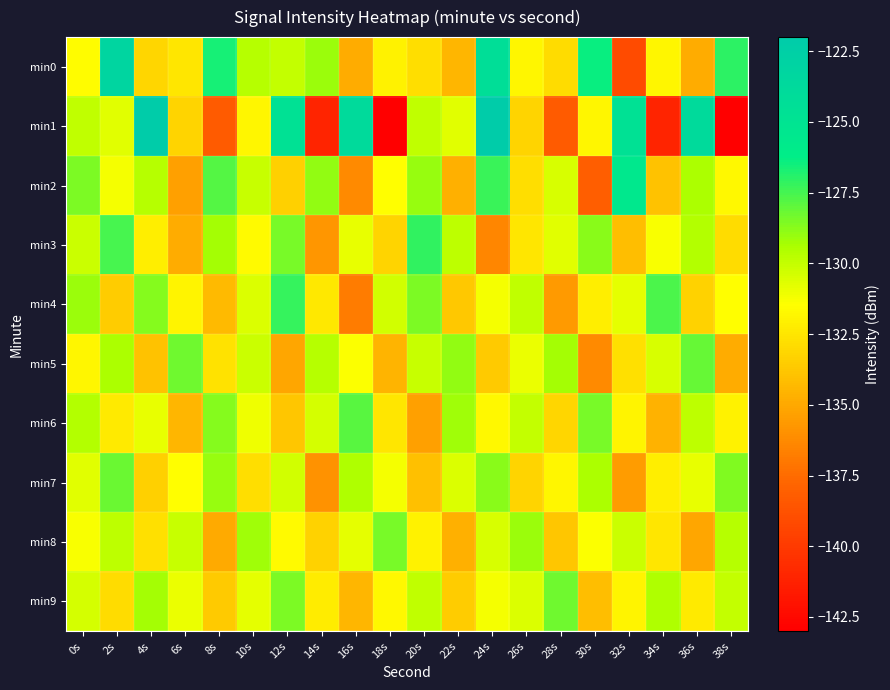

What is the spread (max minus min) of values at 38s?

16.0